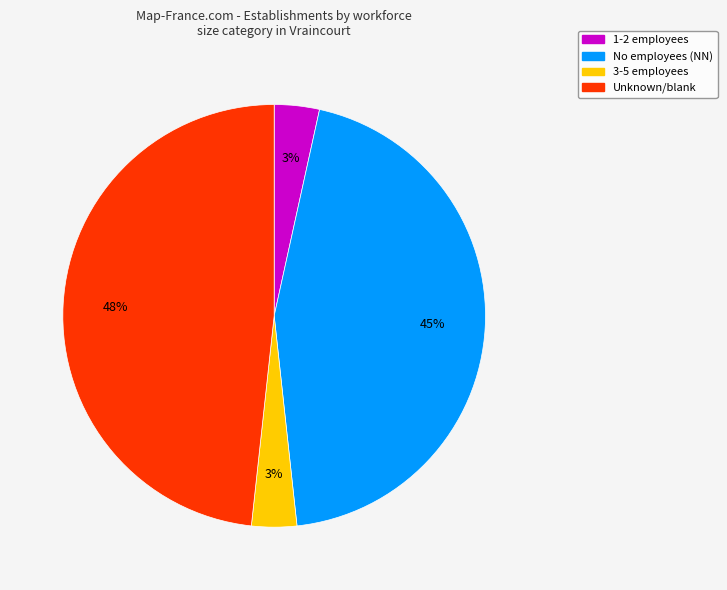

To the nearest percent, what is the average slice percentage?

25%